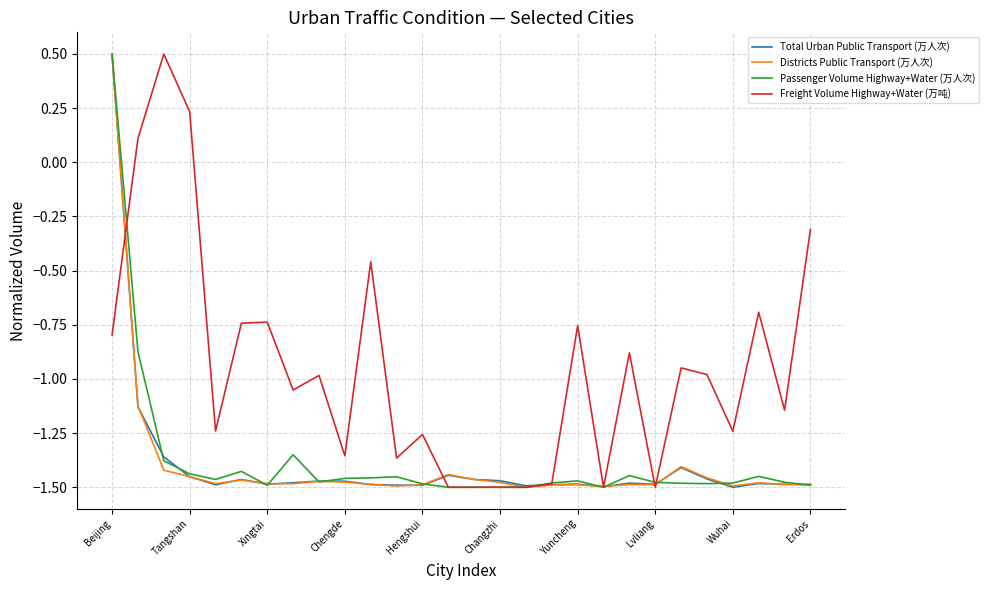

What is the greatest value displayed?

0.5